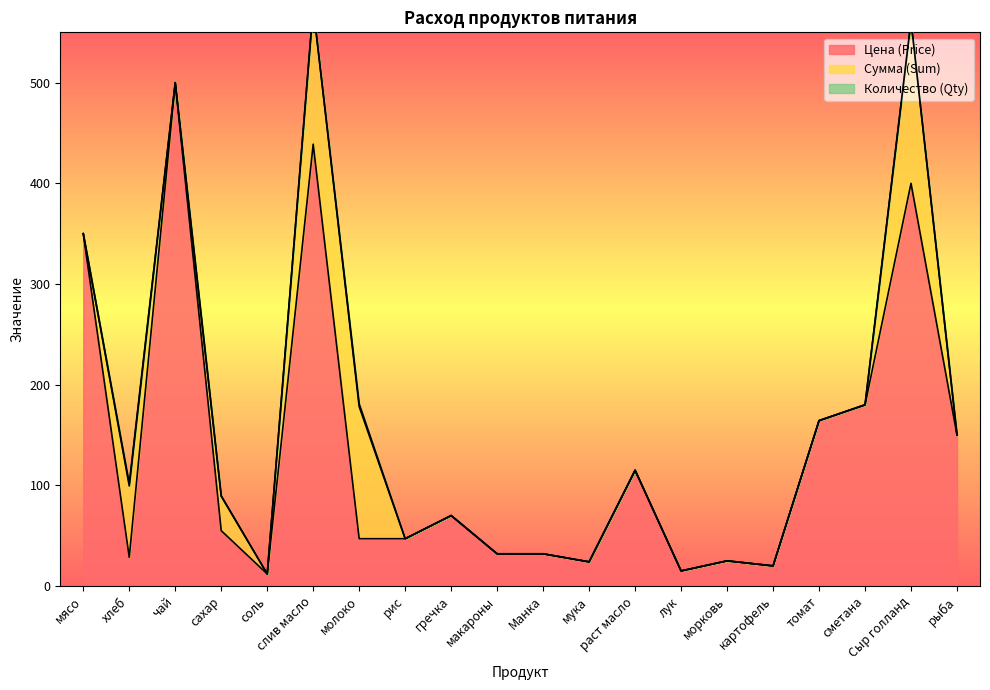

Reading left to right, list all the values displayed in this chart.

Цена (Price): 350.0	28.6	500.0	55.0	12.0	438.9	47.0	47.0	70.0	32.0	32.0	24.0	115.0	15.0	25.0	20.0	164.3	180.0	400.0	150.0
Сумма (Sum): 0.0	70.9	0.0	34.1	0.0	136.1	131.1	0.0	0.0	0.0	0.0	0.0	0.0	0.0	0.0	0.0	0.0	0.0	161.2	0.0
Количество (Qty): 0.0	2.5	0.0	0.6	0.0	0.3	2.8	0.0	0.0	0.0	0.0	0.0	0.0	0.0	0.0	0.0	0.0	0.0	0.4	0.0